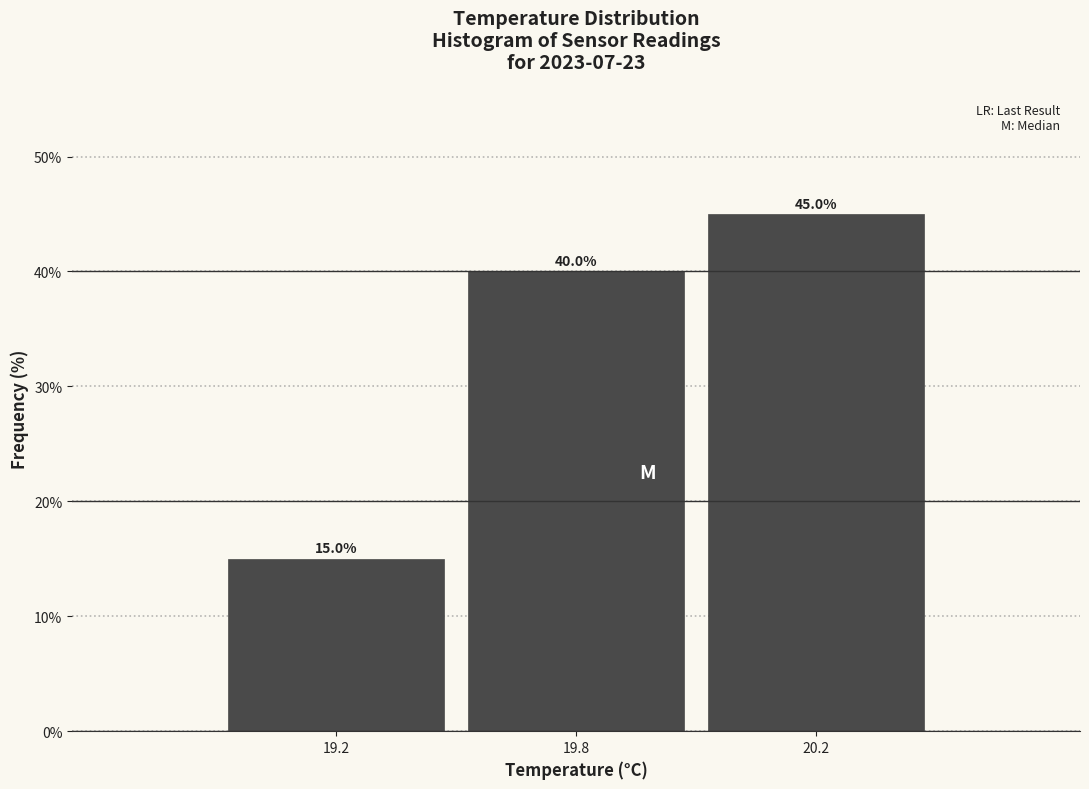

Reading left to right, list all the values displayed in this chart.

19.2=15	19.8=40	20.2=45